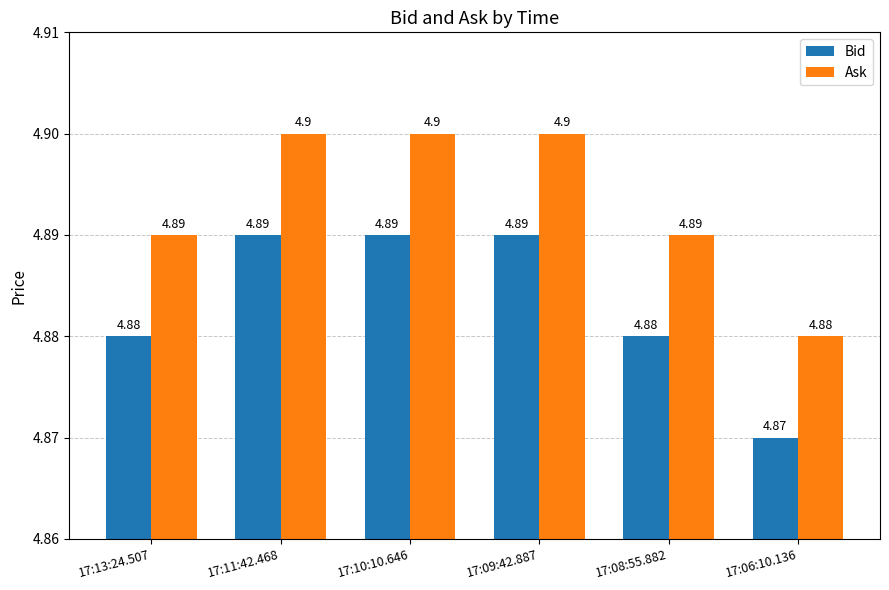

Reading left to right, transcribe all the data shown in this chart.

Bid: 4.9	4.9	4.9	4.9	4.9	4.9
Ask: 4.9	4.9	4.9	4.9	4.9	4.9